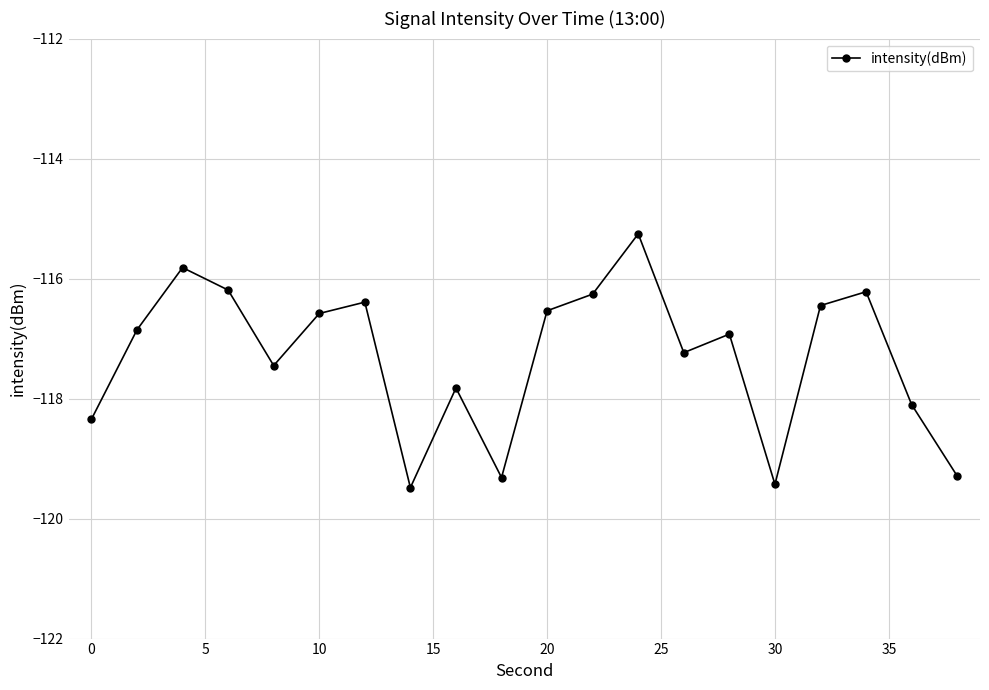

What is the difference between the second highest and second lowest values?

3.6